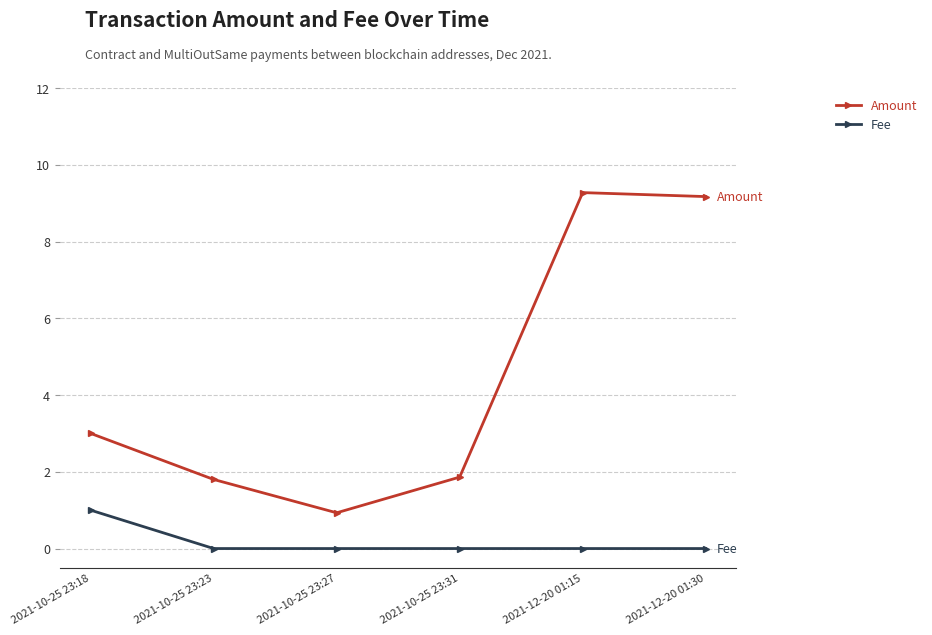

What is the label of the 3rd point from the left?

2021-10-25 23:27